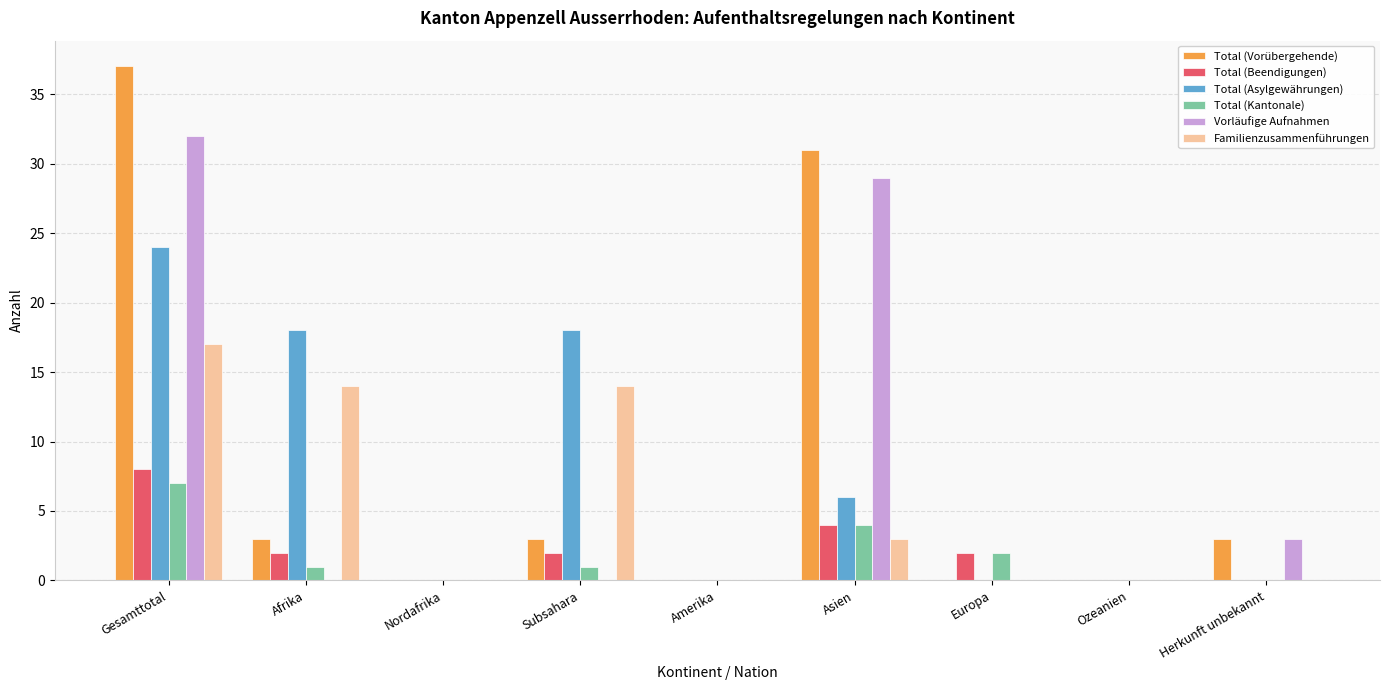

Which series has the largest range (max minus min)?

Total (Vorübergehende)